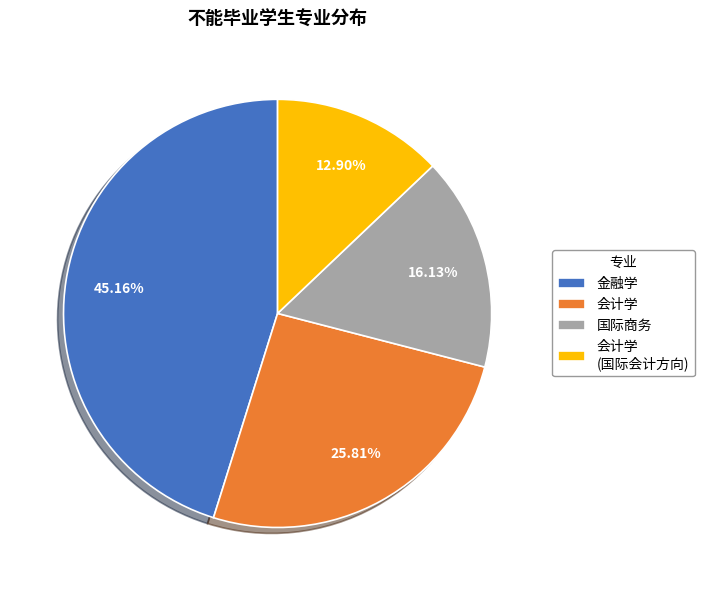

Is 会计学 (国际会计方向) the majority of the pie?

No